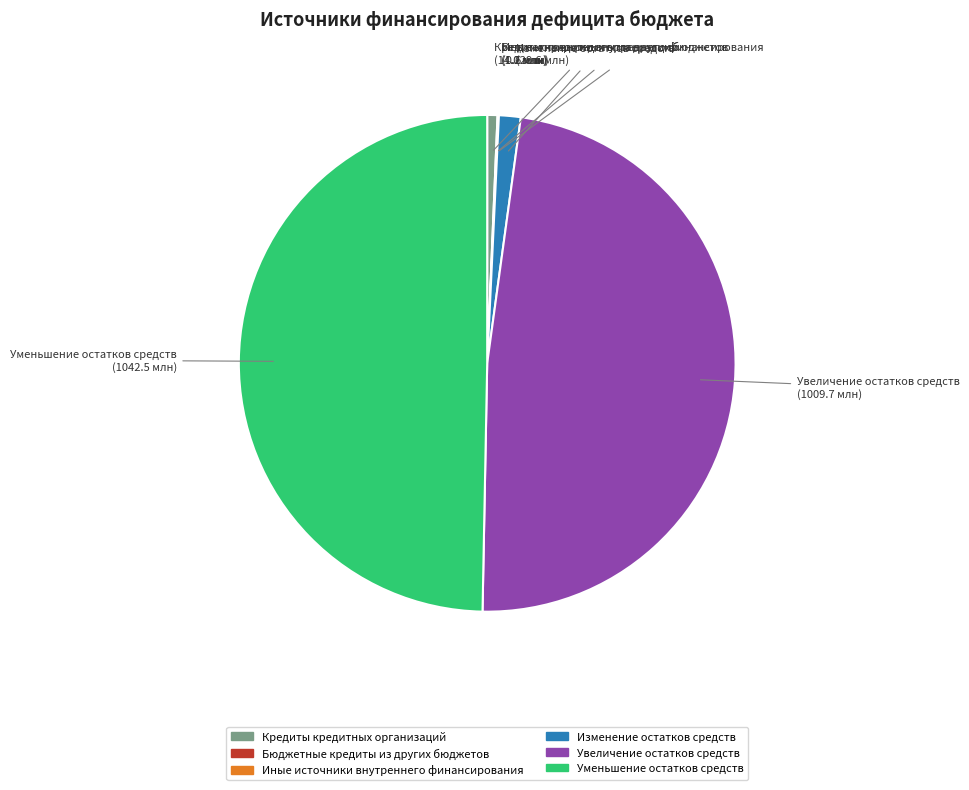

What is the largest slice in the pie chart?

Уменьшение остатков средств